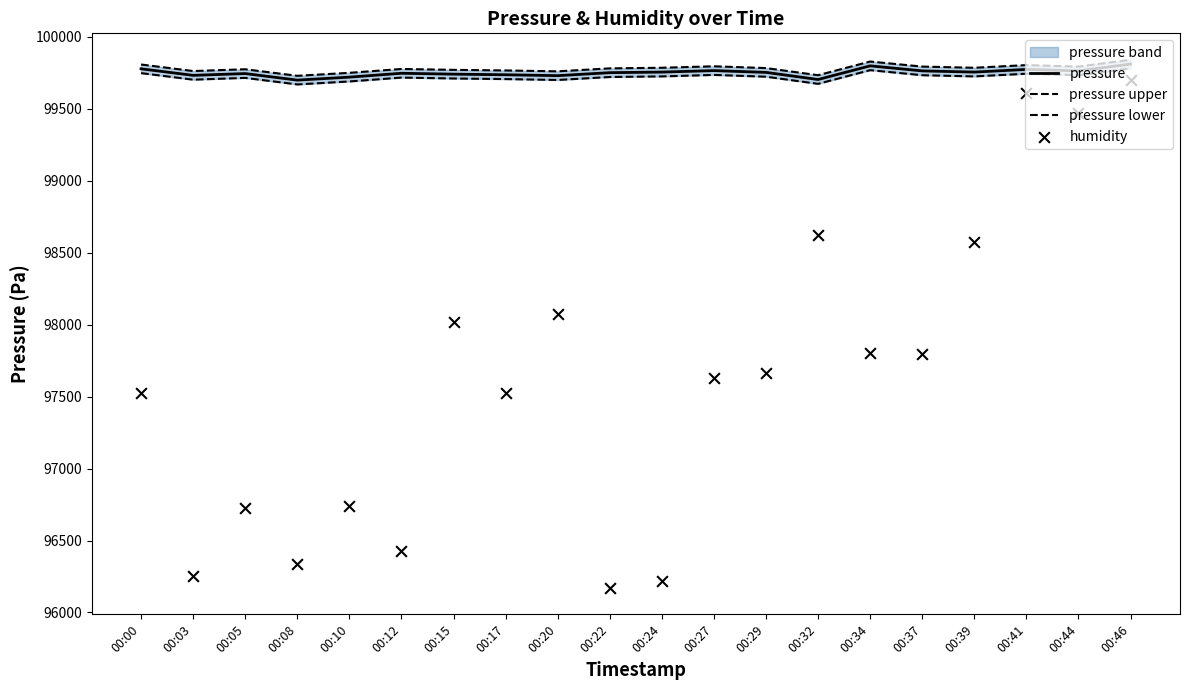

What is the total value across all series at 00:08?

395436.8